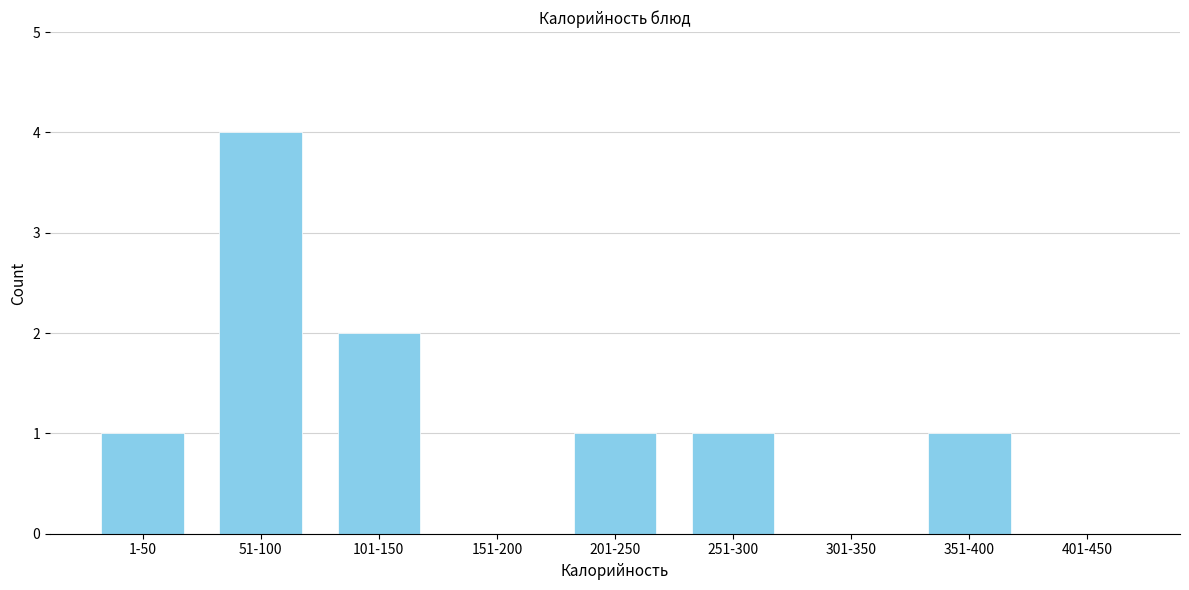

Reading right to left, transcribe all the data shown in this chart.

401-450=0	351-400=1	301-350=0	251-300=1	201-250=1	151-200=0	101-150=2	51-100=4	1-50=1